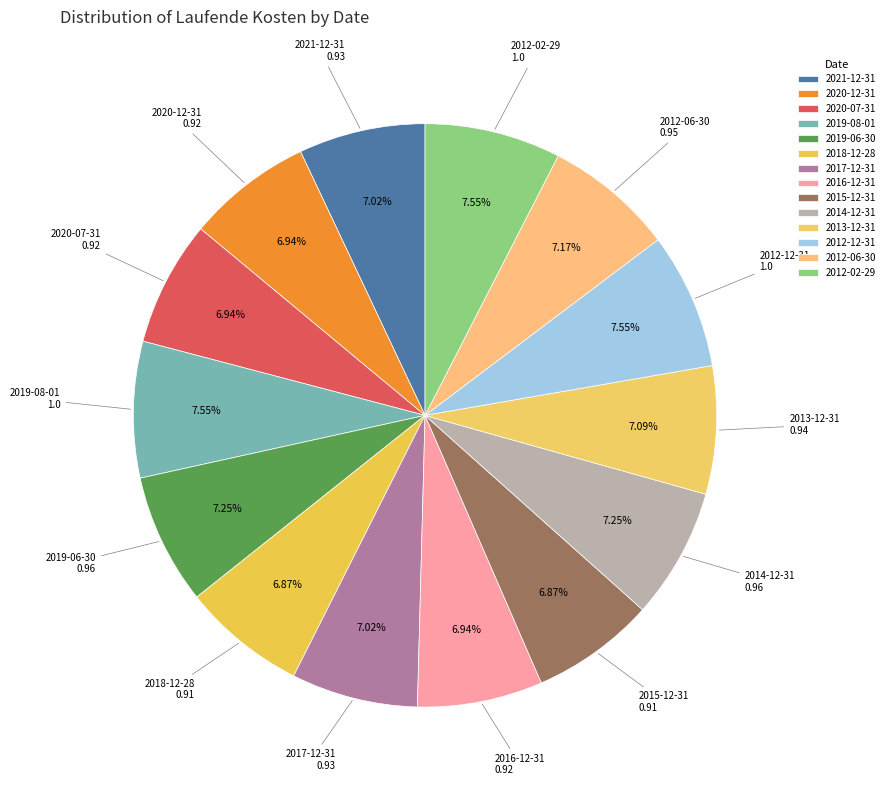

Count the number of slices in the pie.

14